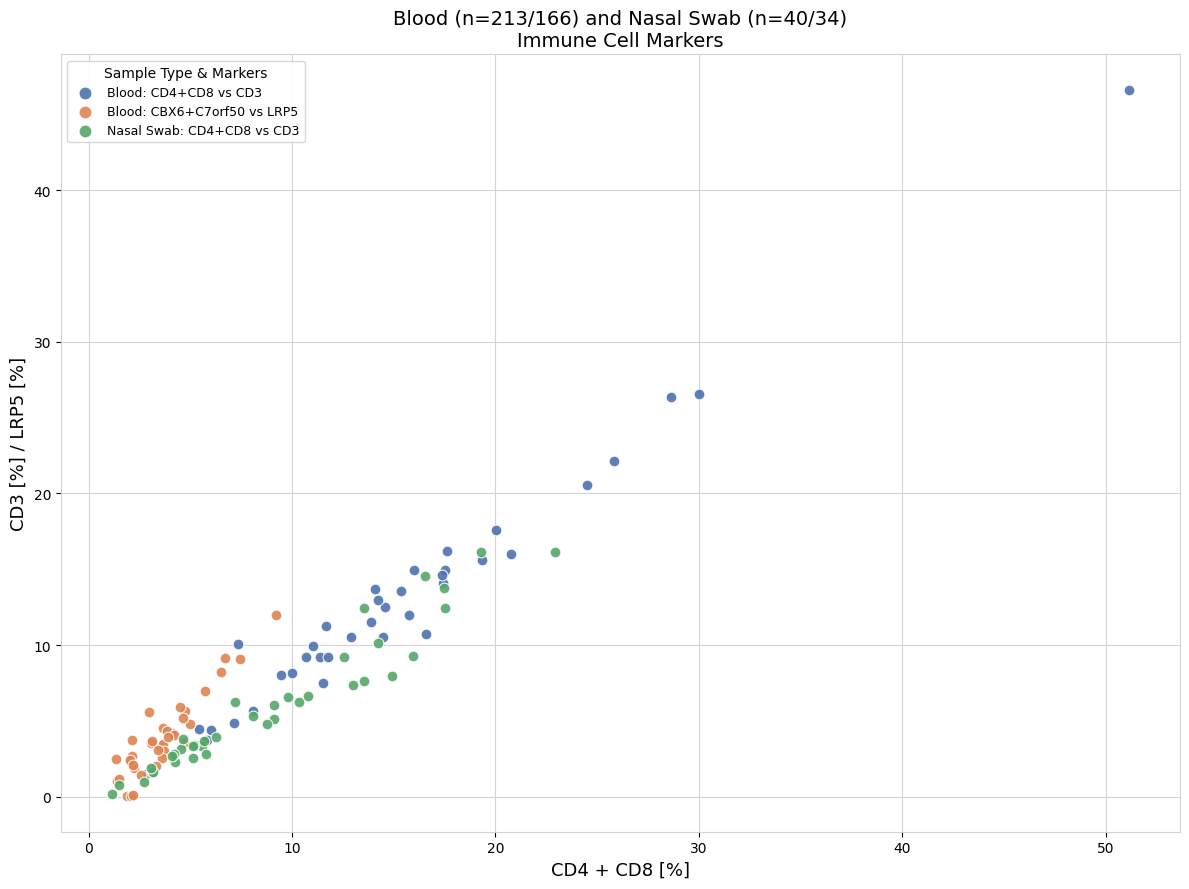

Which series reaches the maximum Y coordinate?

Blood: CD4+CD8 vs CD3